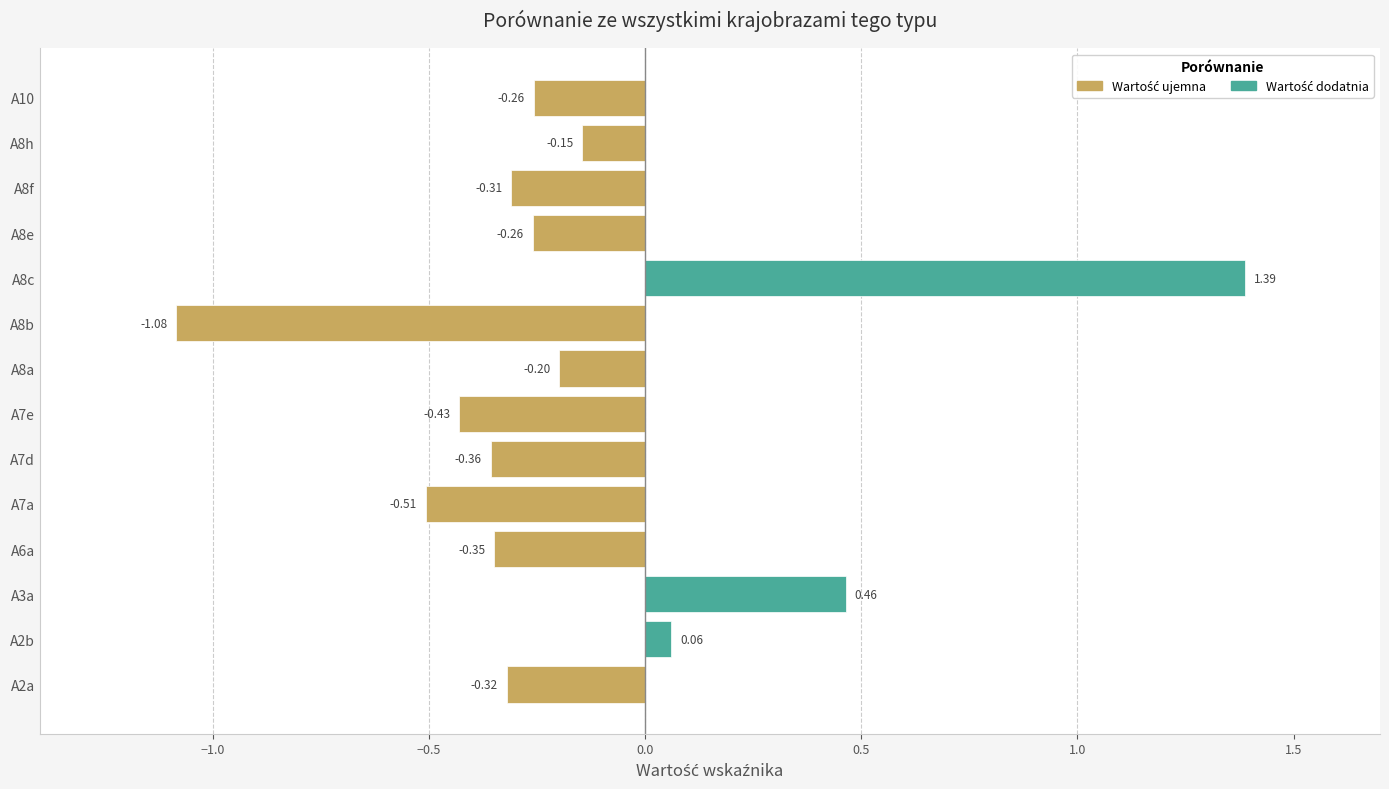

What is the difference between the values at A3a and A8f?

0.8